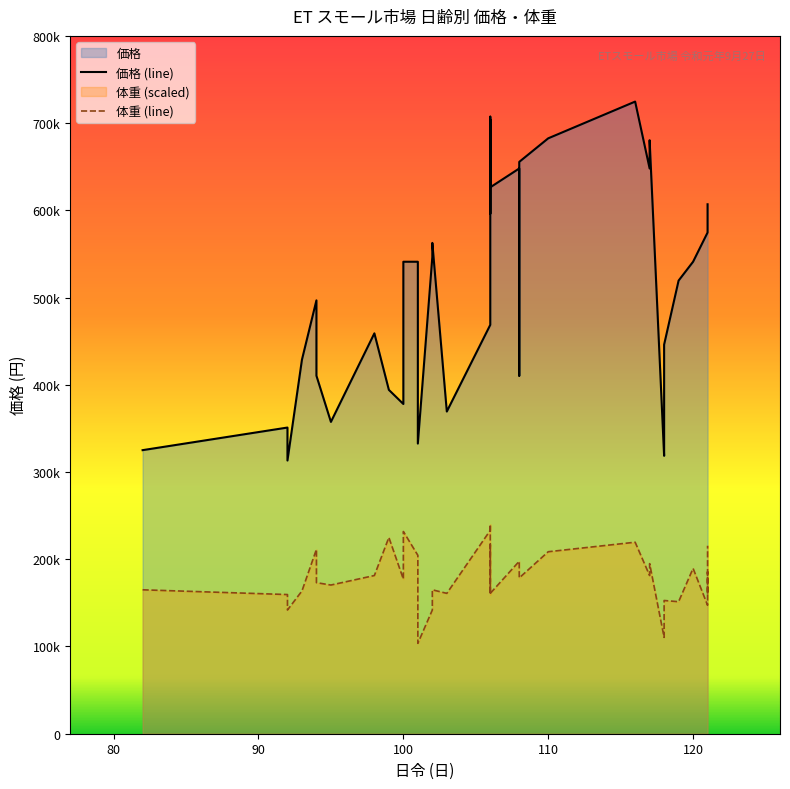

What is the sum of all 体重 (line) values?

6781363.6